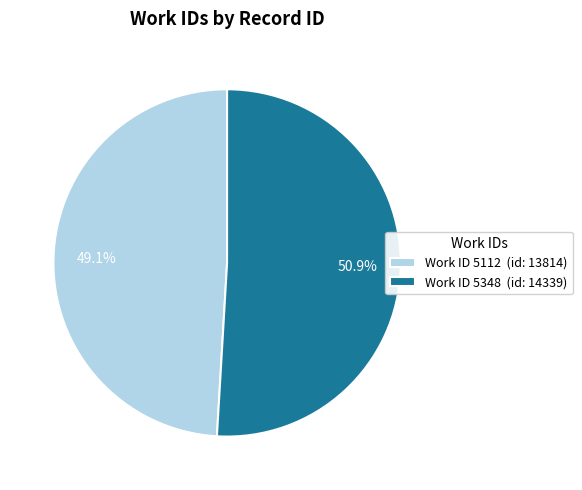

Is Work ID 5348 (id: 14339) the majority of the pie?

Yes